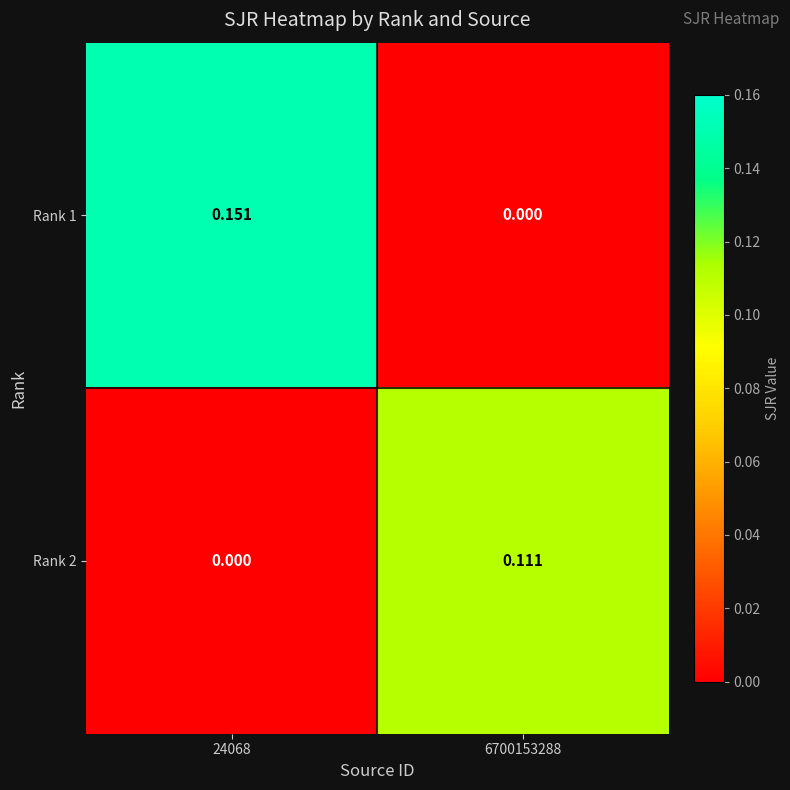

How many values in Rank 2 are above zero?

1